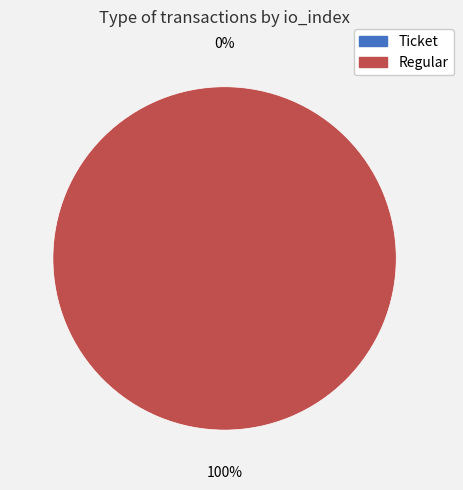

Which slice is the largest?

Regular (index 21)